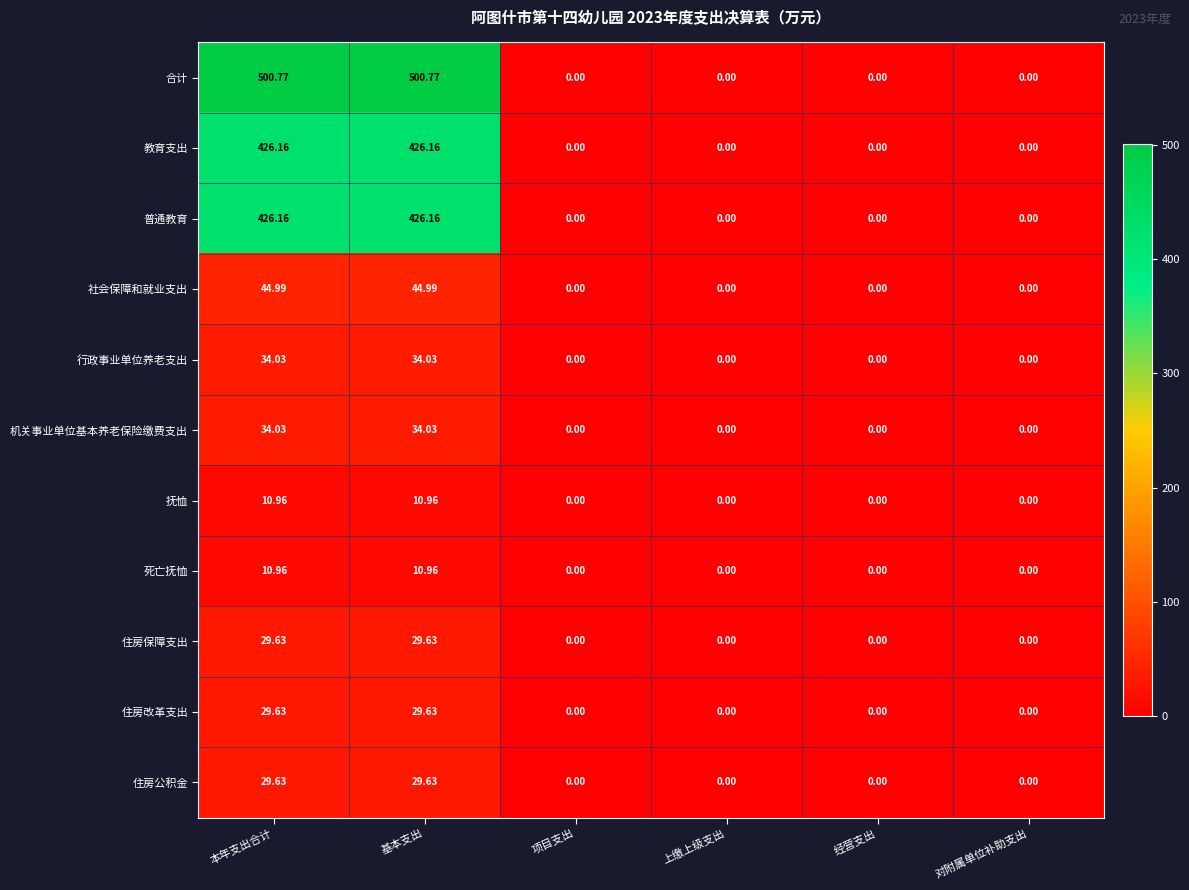

Which series has the widest spread of values?

合计